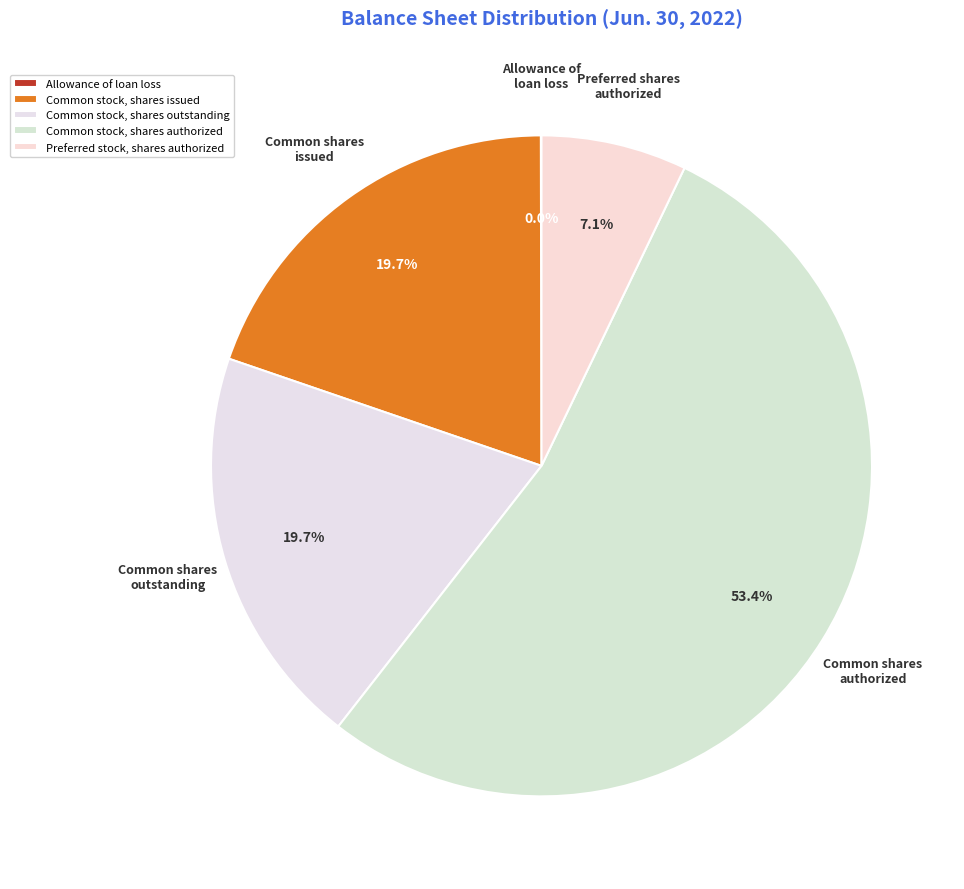

To the nearest percent, what is the combined percentage of Common stock, shares outstanding and Common stock, shares issued?

39%